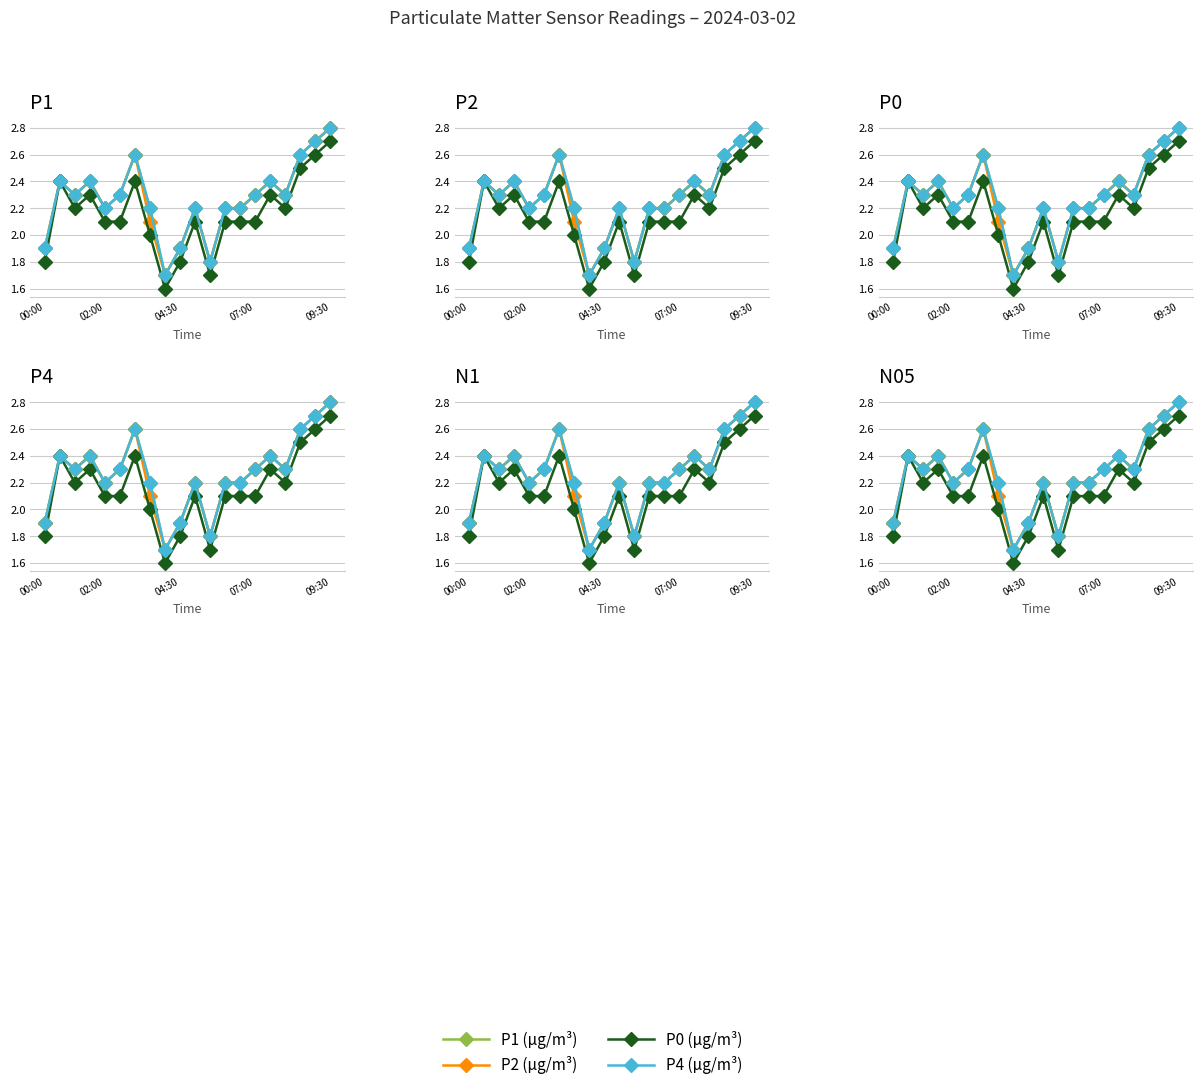

What is the sum of all P2 values?

45.3